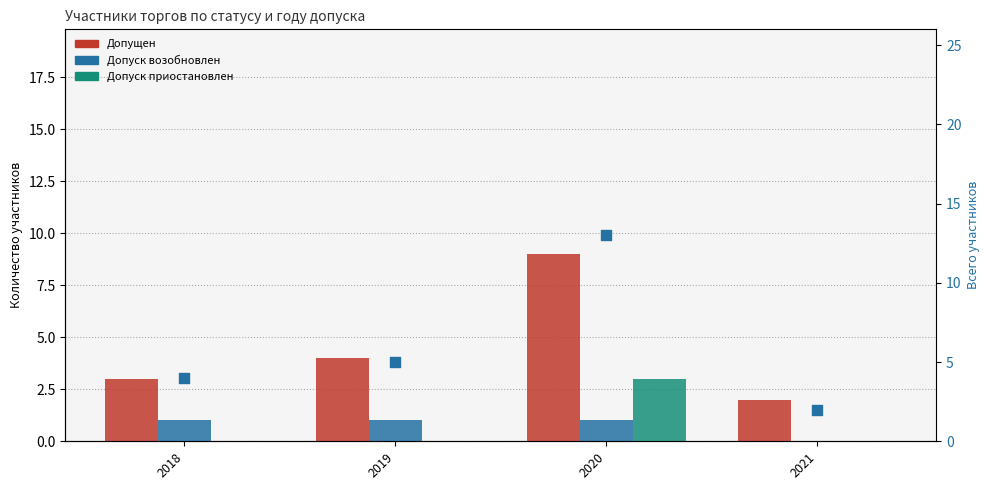

Which series reaches the maximum Y coordinate?

Всего участников